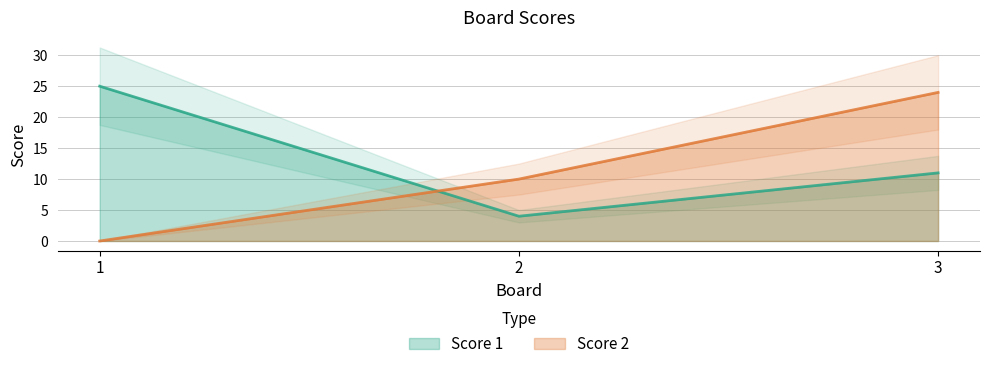

Rank the series by their maximum value, from lowest to highest.

Score 2, Score 1